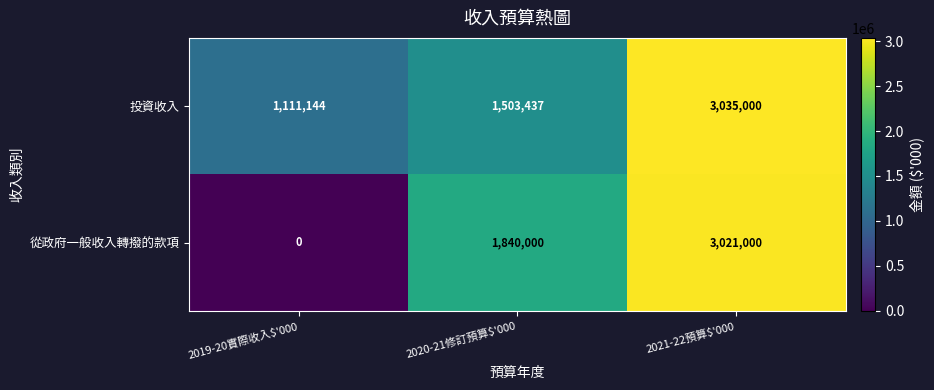

Read the 從政府一般收入轉撥的款項 value at 2021-22預算$'000.

3021000